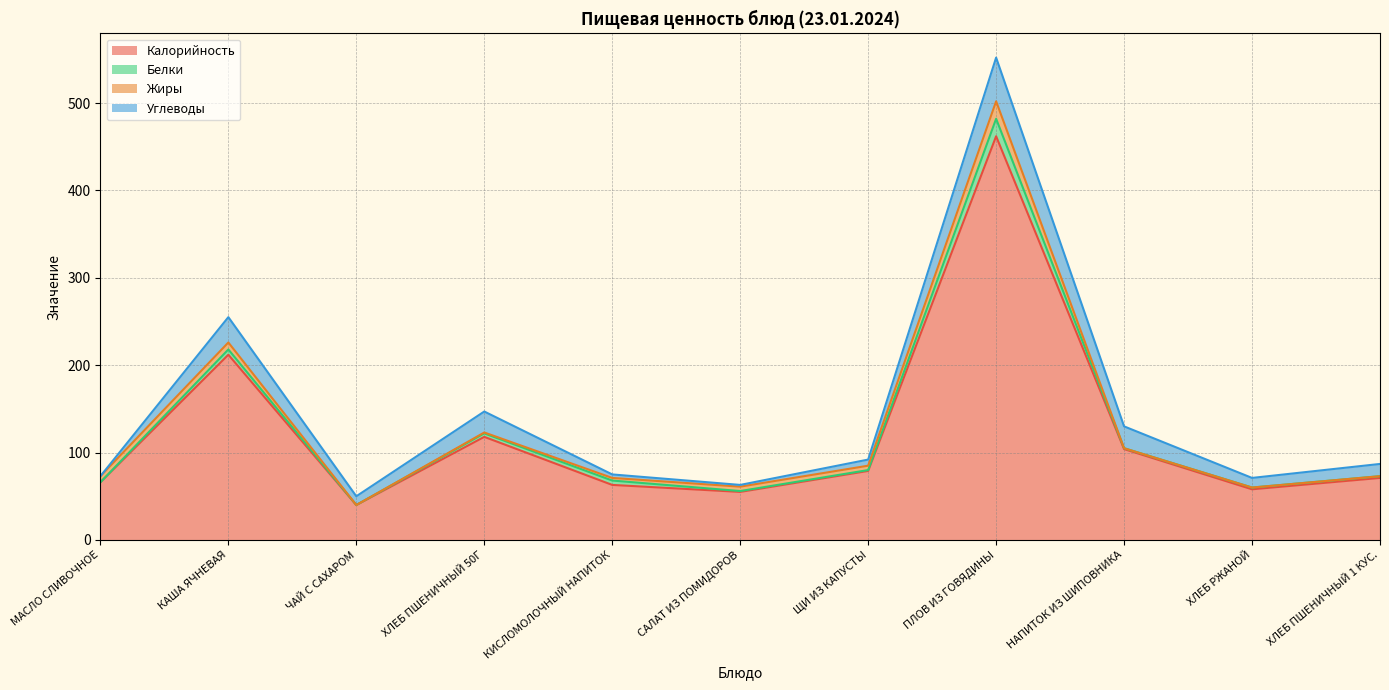

The Калорийность series shows 19 at ХЛЕБ ПШЕНИЧНЫЙ 1 КУС.. True or false?

False